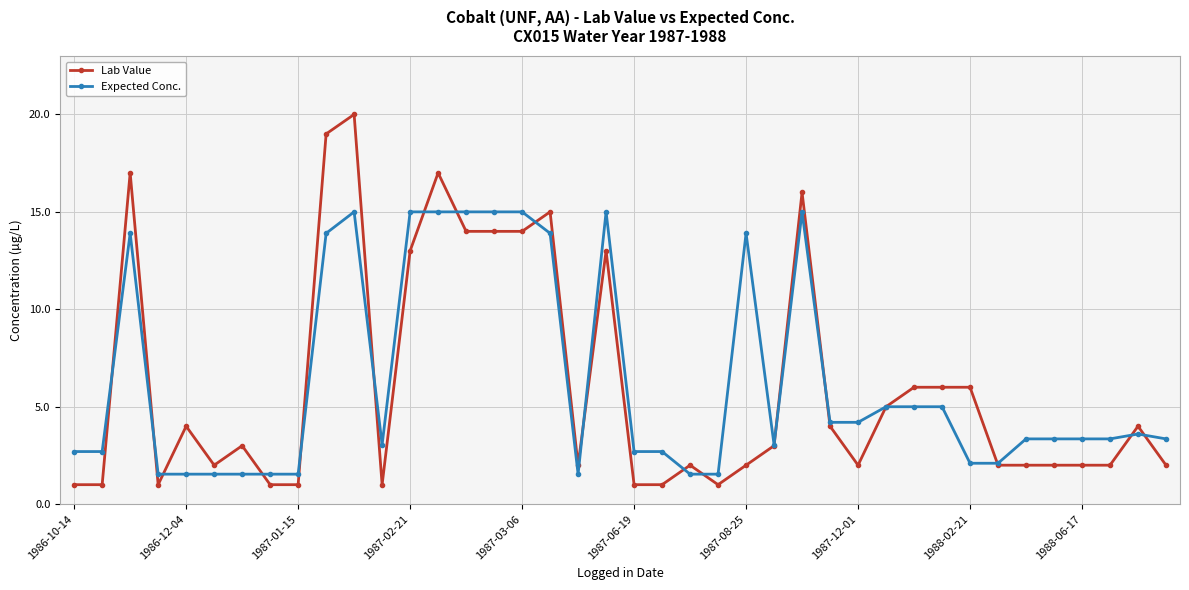

What is the smallest value displayed?

1.0